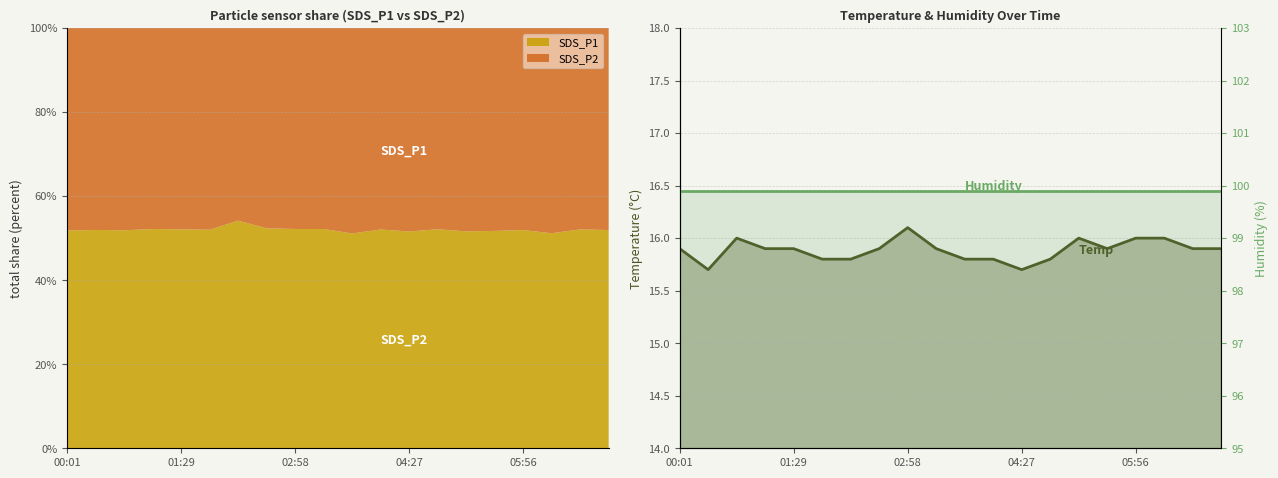

Does the chart display data point markers on the line(s)?

No